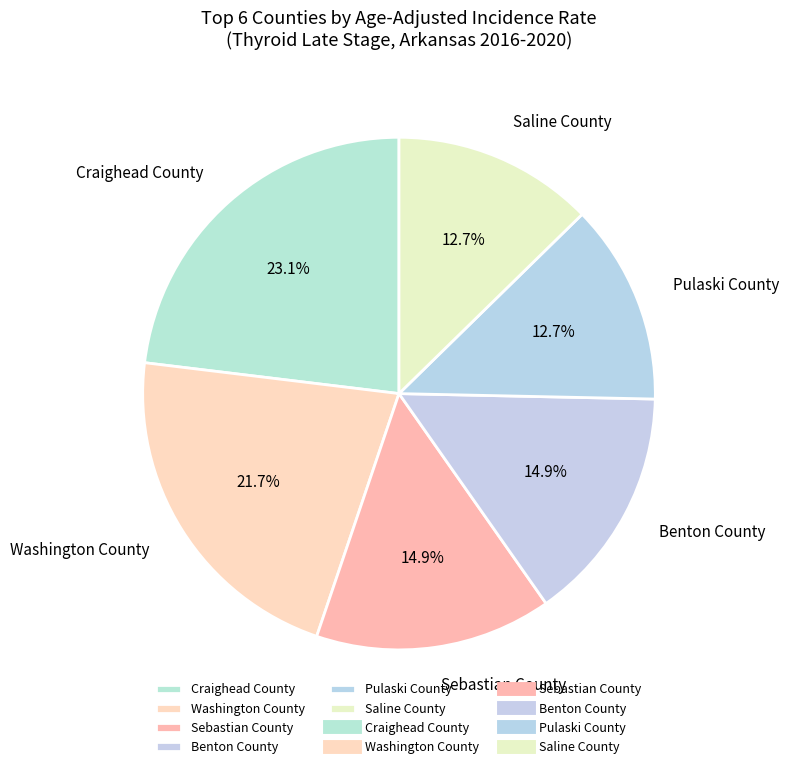

What percentage is the Pulaski County slice, to the nearest percent?

13%